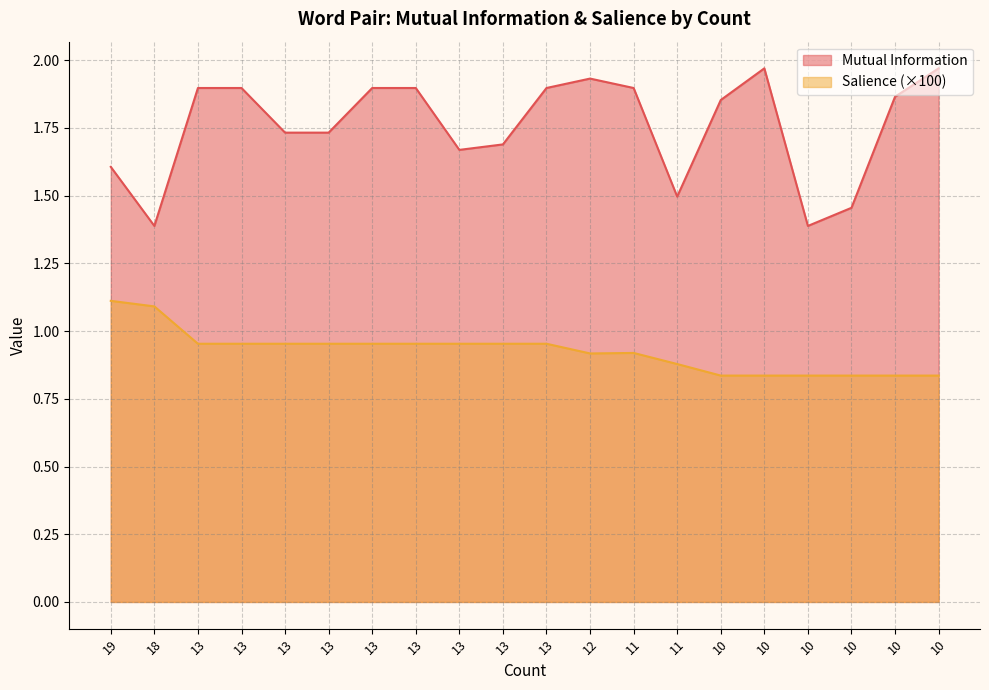

How many distinct data groups are displayed?

2